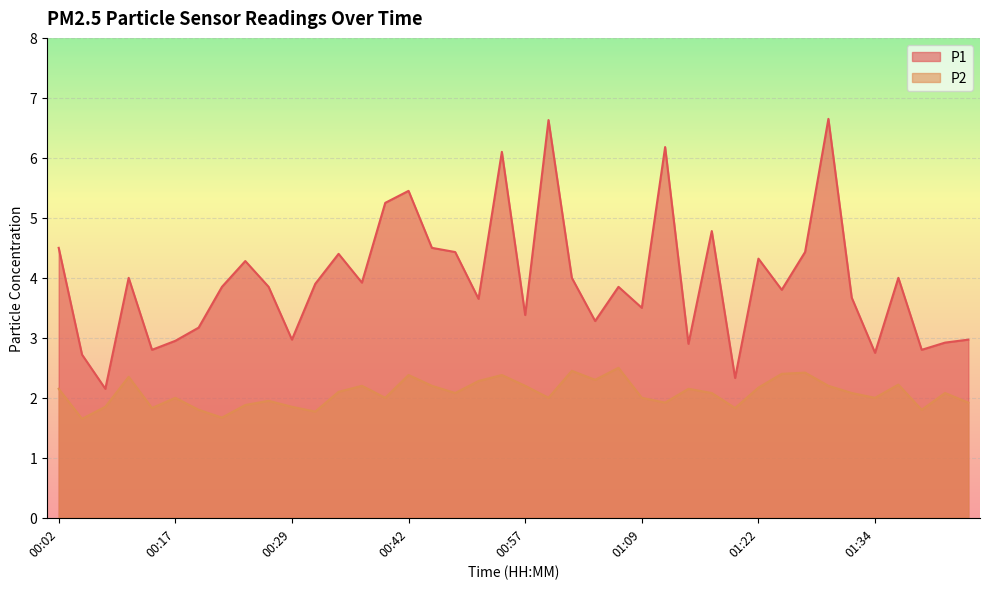

Reading left to right, transcribe all the data shown in this chart.

P1: 00:02=4.5	00:07=2.7	00:09=2.1	00:12=4.0	00:14=2.8	00:17=3.0	00:19=3.2	00:22=3.9	00:24=4.3	00:27=3.9	00:29=3.0	00:32=3.9	00:34=4.4	00:37=3.9	00:39=5.2	00:42=5.5	00:47=4.5	00:49=4.4	00:52=3.6	00:54=6.1	00:57=3.4	00:59=6.6	01:02=4.0	01:04=3.3	01:07=3.9	01:09=3.5	01:12=6.2	01:14=2.9	01:17=4.8	01:19=2.3	01:22=4.3	01:24=3.8	01:27=4.4	01:29=6.7	01:32=3.7	01:34=2.8	01:37=4.0	01:39=2.8	01:42=2.9	01:44=3.0
P2: 00:02=2.1	00:07=1.6	00:09=1.9	00:12=2.4	00:14=1.8	00:17=2.0	00:19=1.8	00:22=1.7	00:24=1.9	00:27=1.9	00:29=1.9	00:32=1.8	00:34=2.1	00:37=2.2	00:39=2.0	00:42=2.4	00:47=2.2	00:49=2.1	00:52=2.3	00:54=2.4	00:57=2.2	00:59=2.0	01:02=2.5	01:04=2.3	01:07=2.5	01:09=2.0	01:12=1.9	01:14=2.1	01:17=2.1	01:19=1.8	01:22=2.2	01:24=2.4	01:27=2.4	01:29=2.2	01:32=2.1	01:34=2.0	01:37=2.2	01:39=1.8	01:42=2.1	01:44=1.9